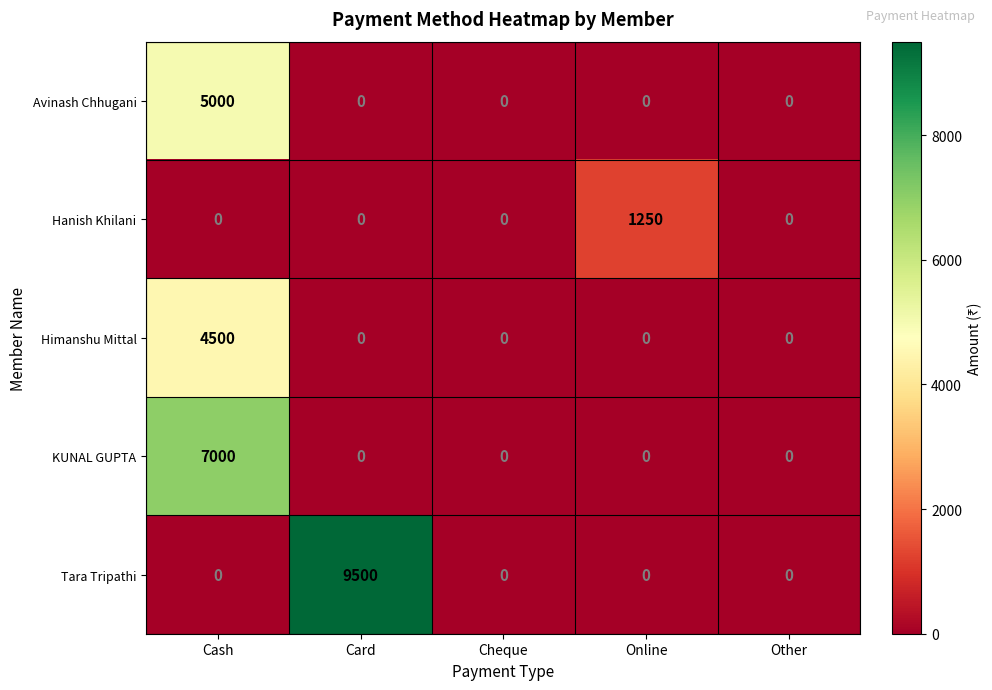

Reading right to left, transcribe all the data shown in this chart.

Avinash Chhugani: 0	0	0	0	5000
Hanish Khilani: 0	1250	0	0	0
Himanshu Mittal: 0	0	0	0	4500
KUNAL GUPTA: 0	0	0	0	7000
Tara Tripathi: 0	0	0	9500	0